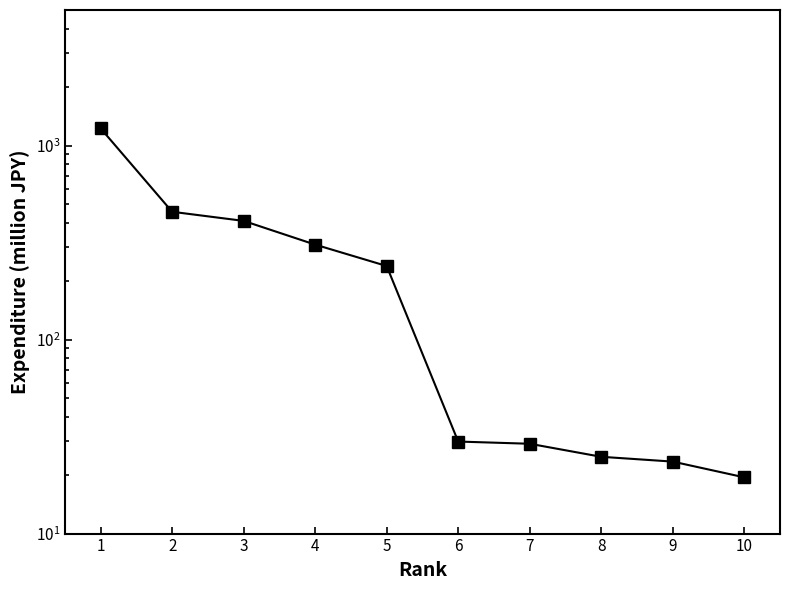

Where is the data nearest to the value 623?

2